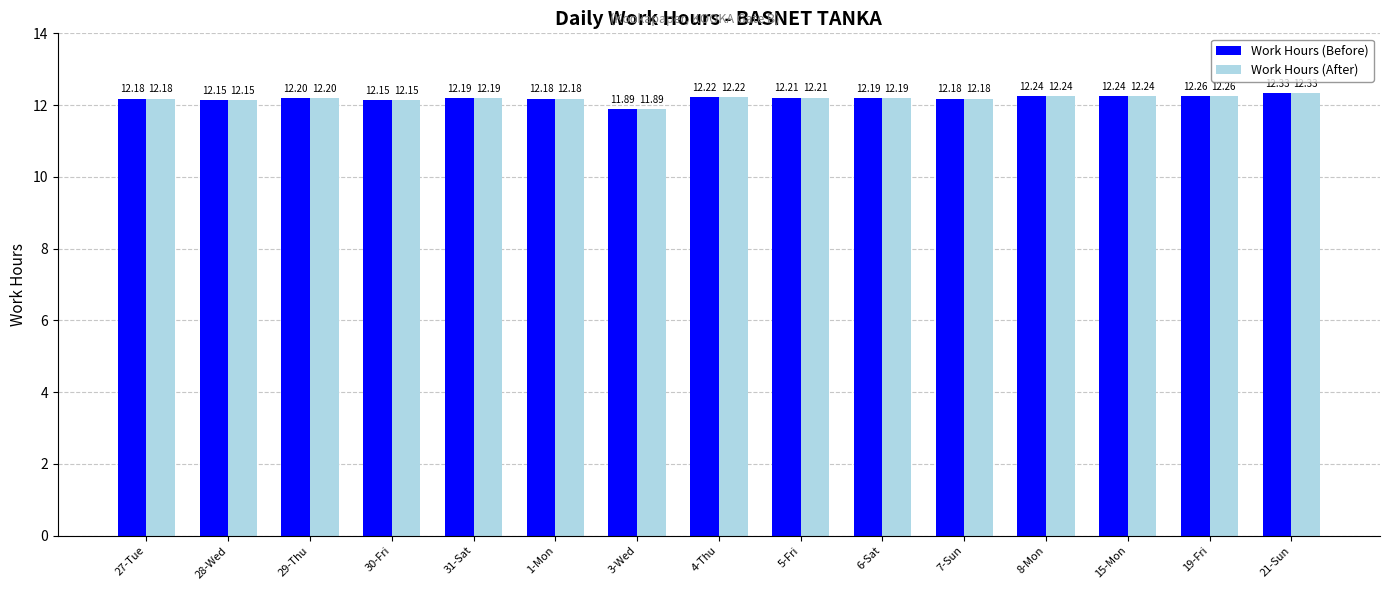

How many data points in Work Hours (Before) are above 12?

14